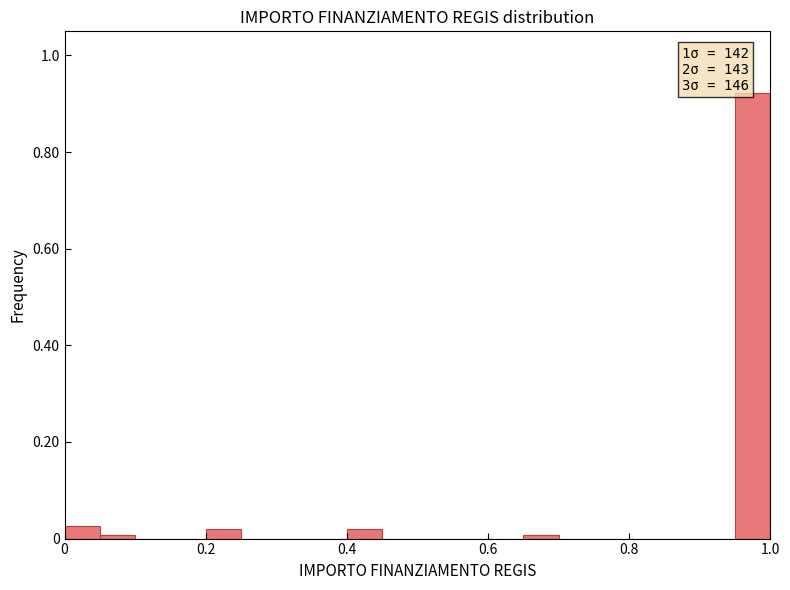

Around what value on the x-axis is the tallest bar? Give the approximate position of its centre, as read against the axis.

0.98